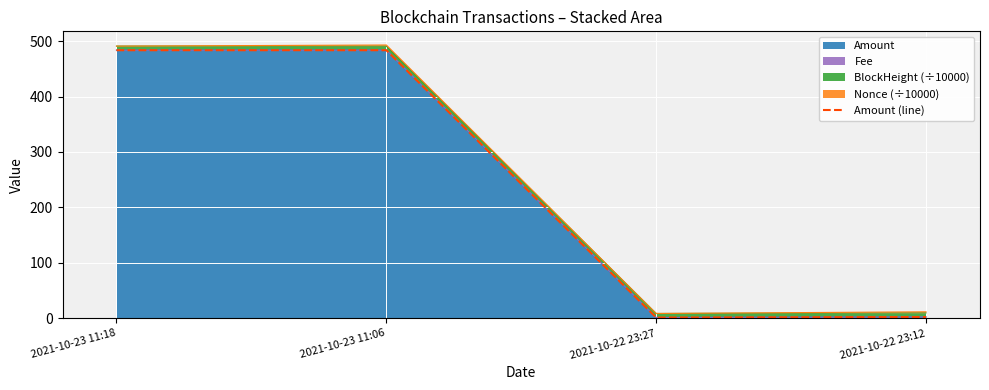

What is the average value?

242.7